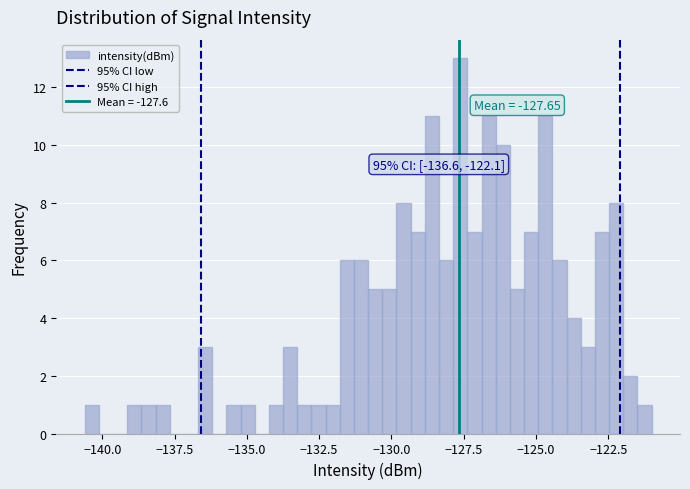

Read against the x-axis, roughly where is the centre of the tallest bar?

-127.5